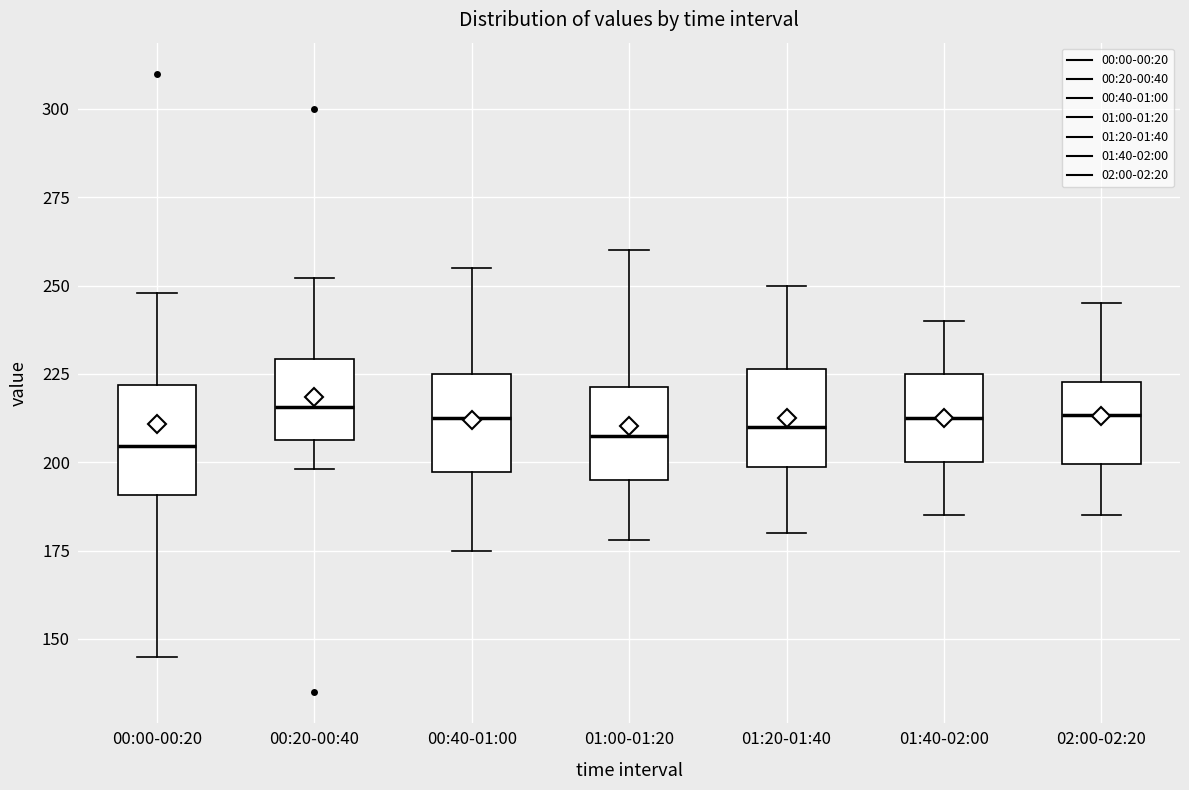

Reading left to right, read every box against the y-axis: the position of its median line, the range the box covers, and the ends of its whiskers. The values are not printed on the chart, so give them approximately, as read against the axis.

00:00-00:20: median 205, box 190 to 220, whiskers 145 to 250
00:20-00:40: median 215, box 205 to 230, whiskers 200 to 250
00:40-01:00: median 215, box 195 to 225, whiskers 175 to 255
01:00-01:20: median 210, box 195 to 220, whiskers 180 to 260
01:20-01:40: median 210, box 200 to 225, whiskers 180 to 250
01:40-02:00: median 215, box 200 to 225, whiskers 185 to 240
02:00-02:20: median 215, box 200 to 225, whiskers 185 to 245